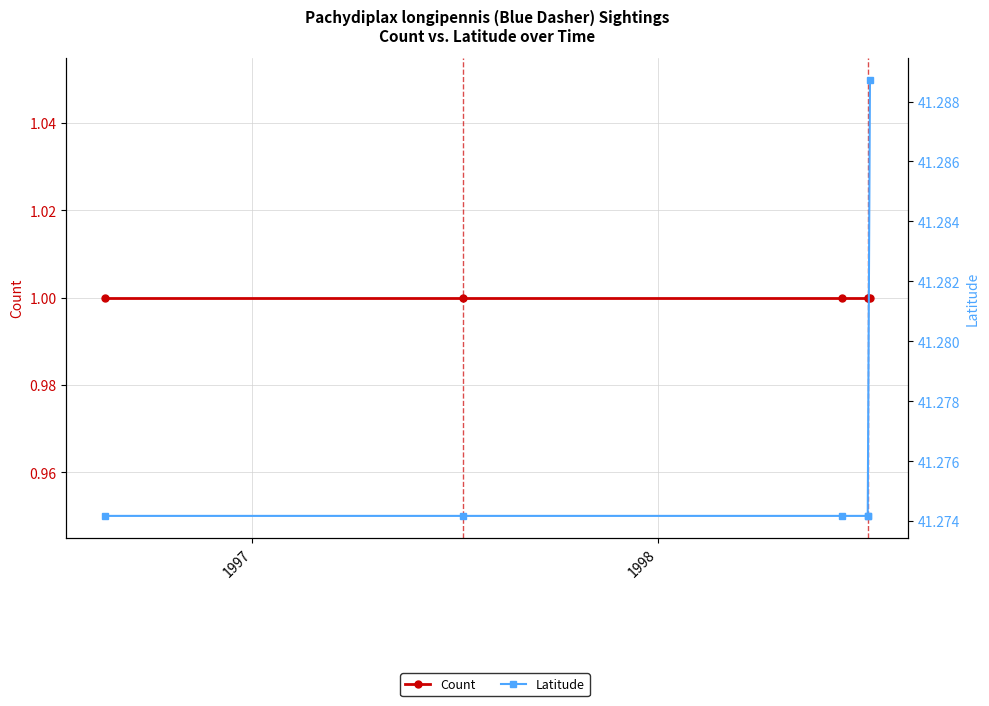

Is the value of Count at 3 greater than the value of Latitude at 1996?

No